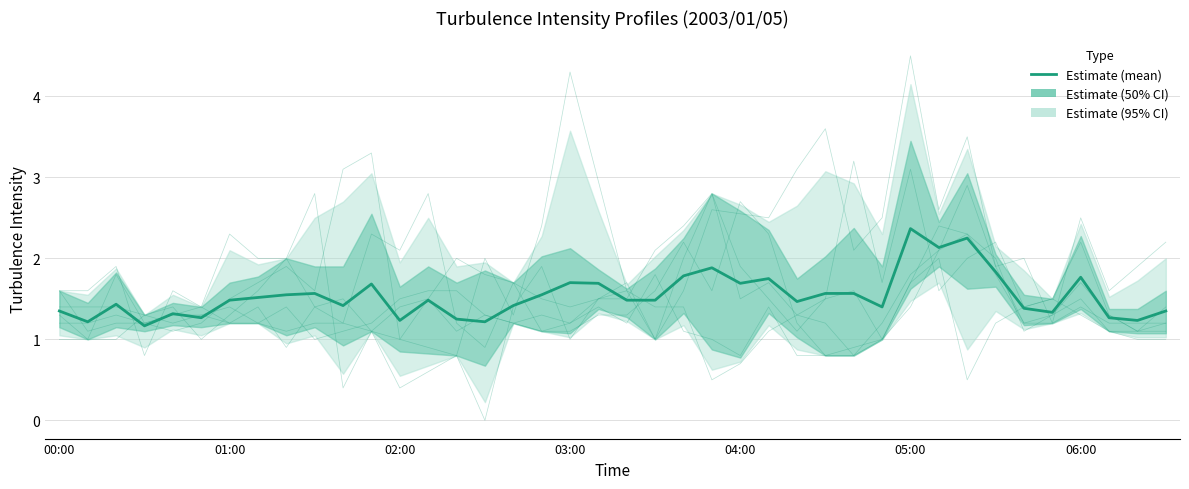

How many data points does each series have?

40